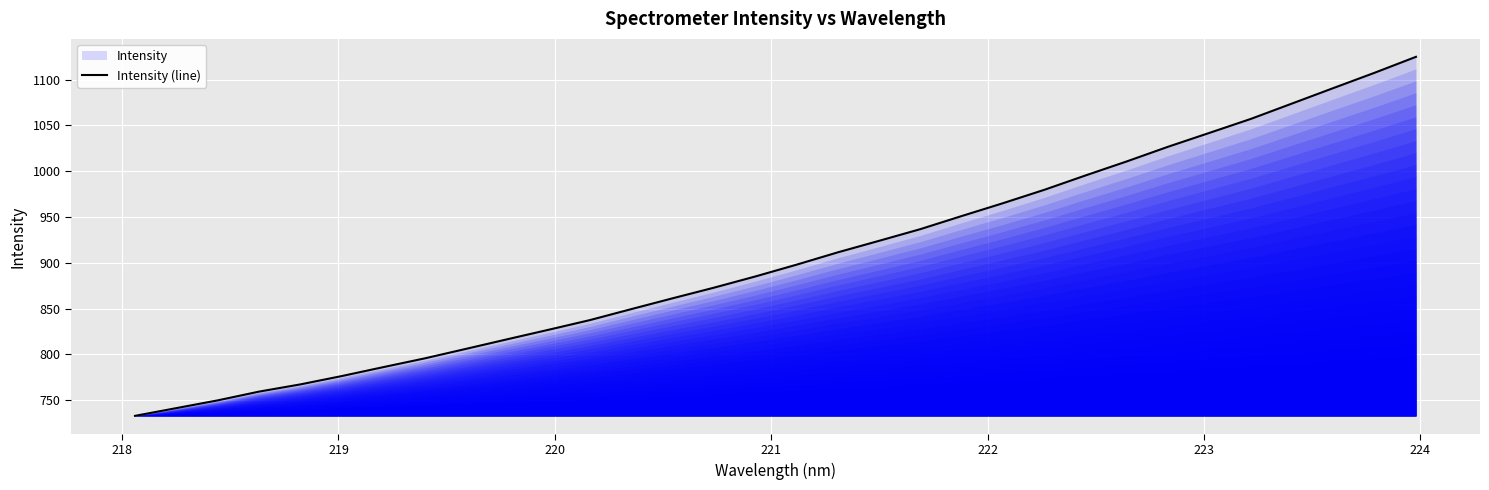

What is the greatest value displayed?

1124.9